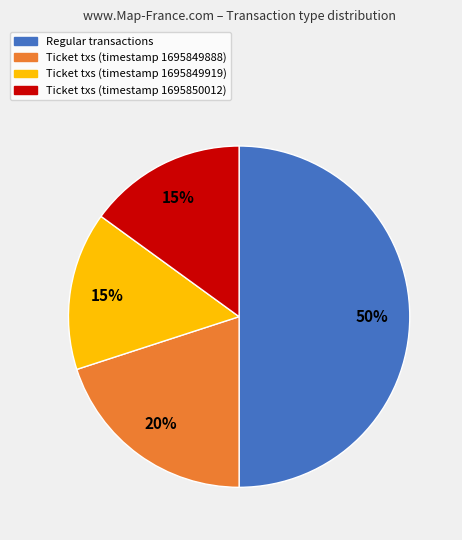

How many slices are in this pie chart?

4